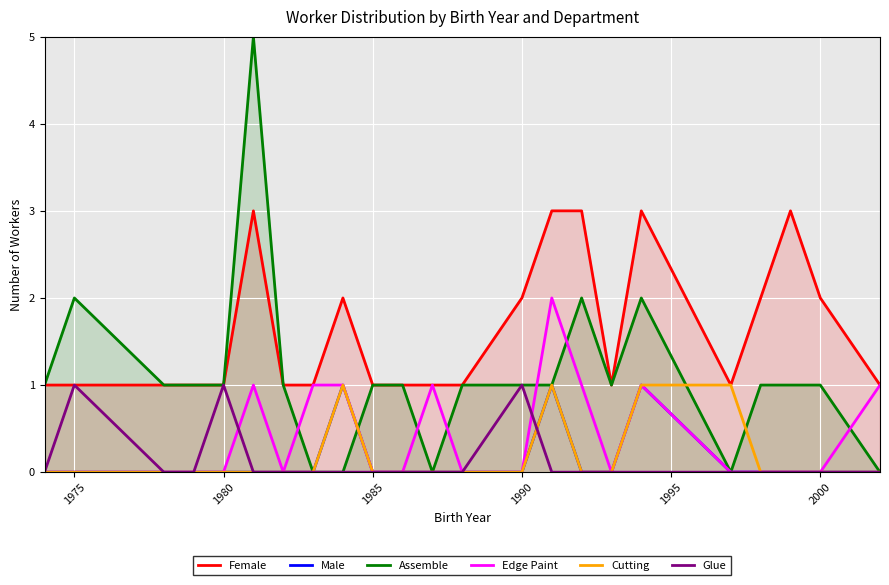

What is the difference between the maximum and second lowest values in the Cutting series?

1